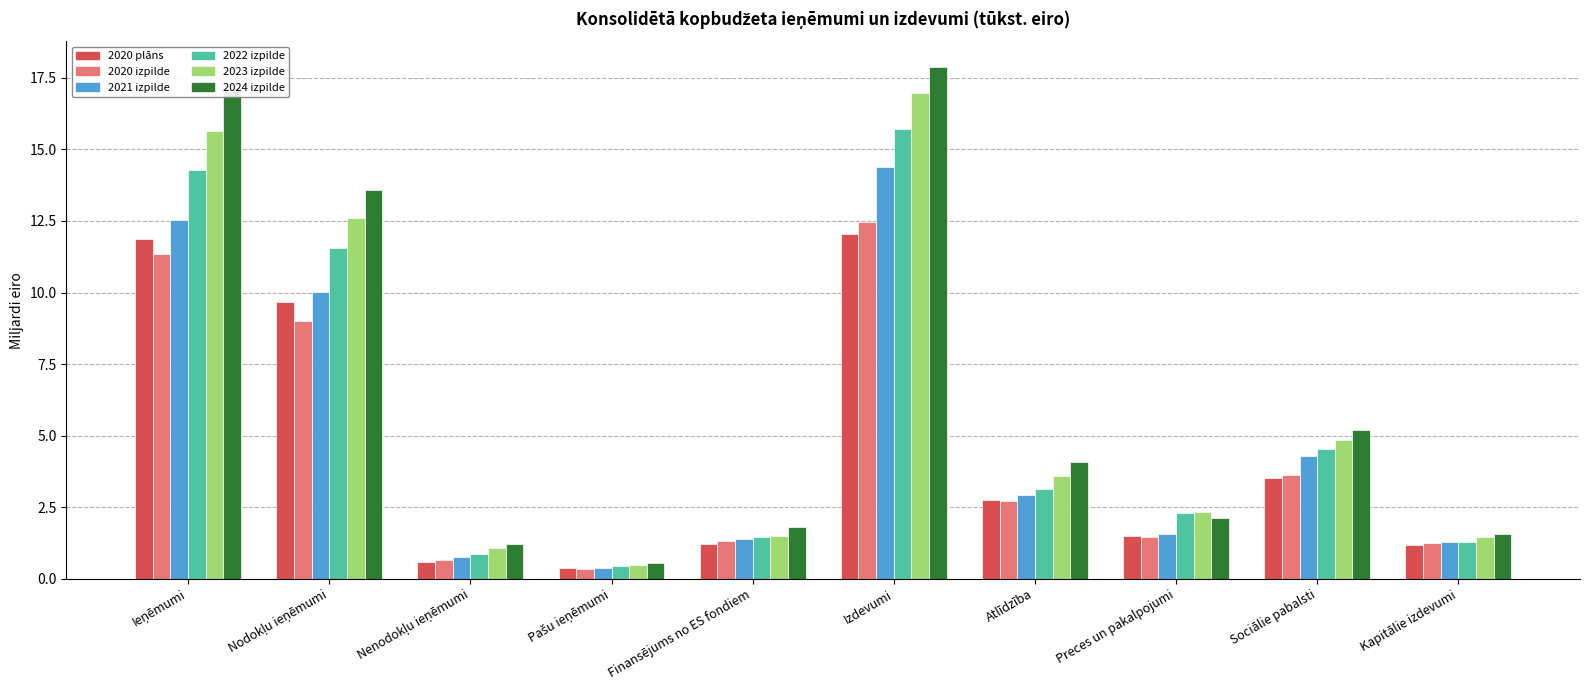

What is the sum of all 2024 izpilde values?

65.1